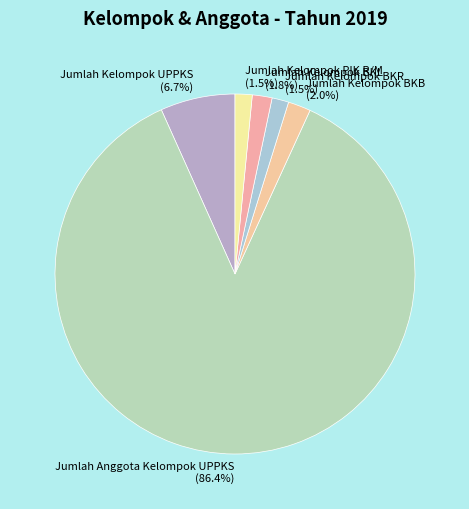

Which slice represents more than half of the pie?

Jumlah Anggota Kelompok UPPKS